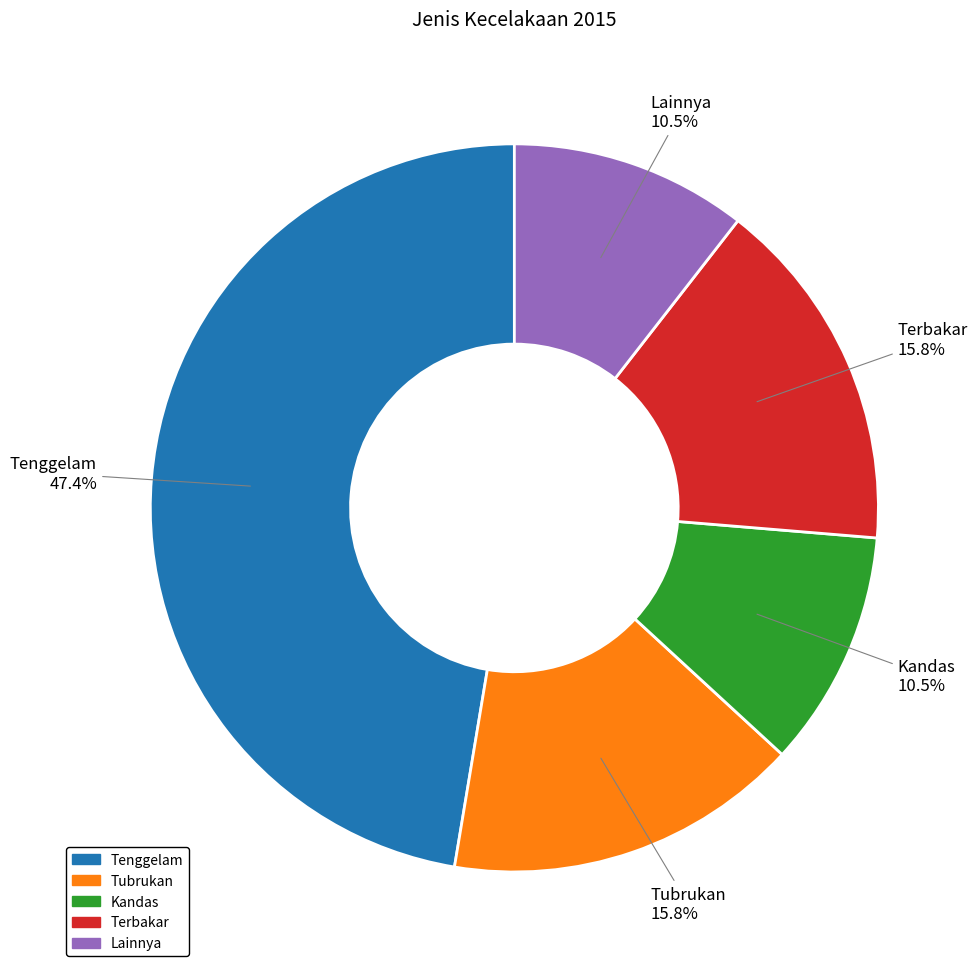

The Terbakar slice represents 27% of the pie. True or false?

False